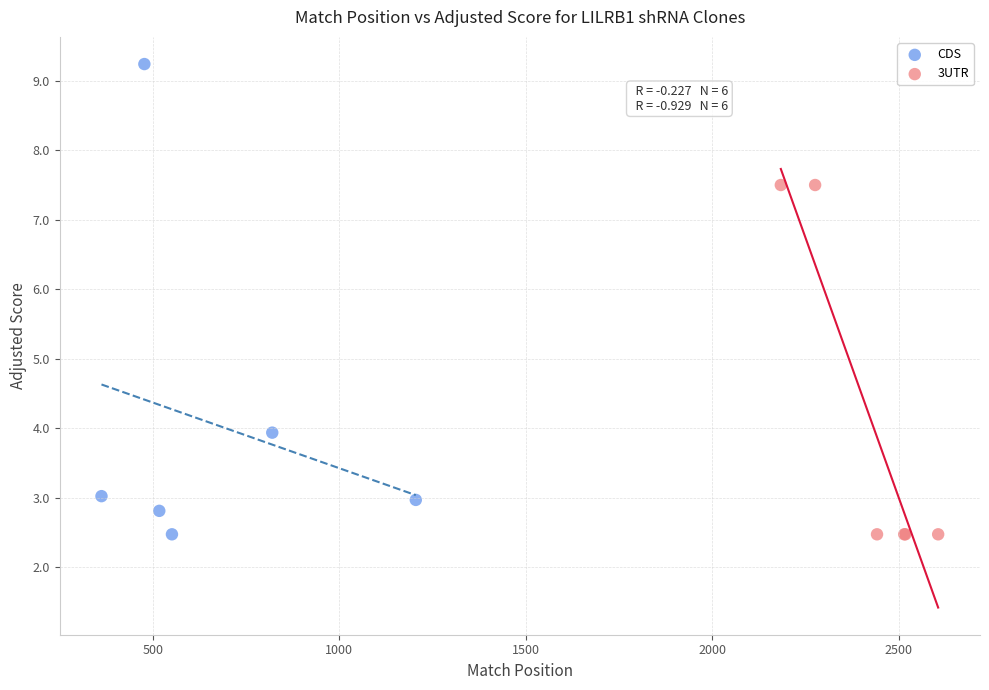

Which series has the widest spread of Y values?

CDS